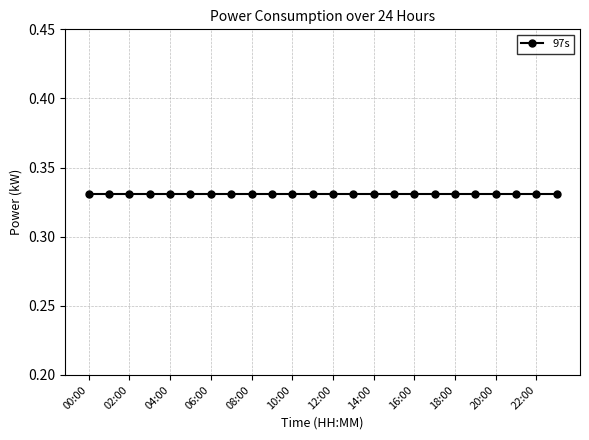

Which category has the highest value across all series?

07:00